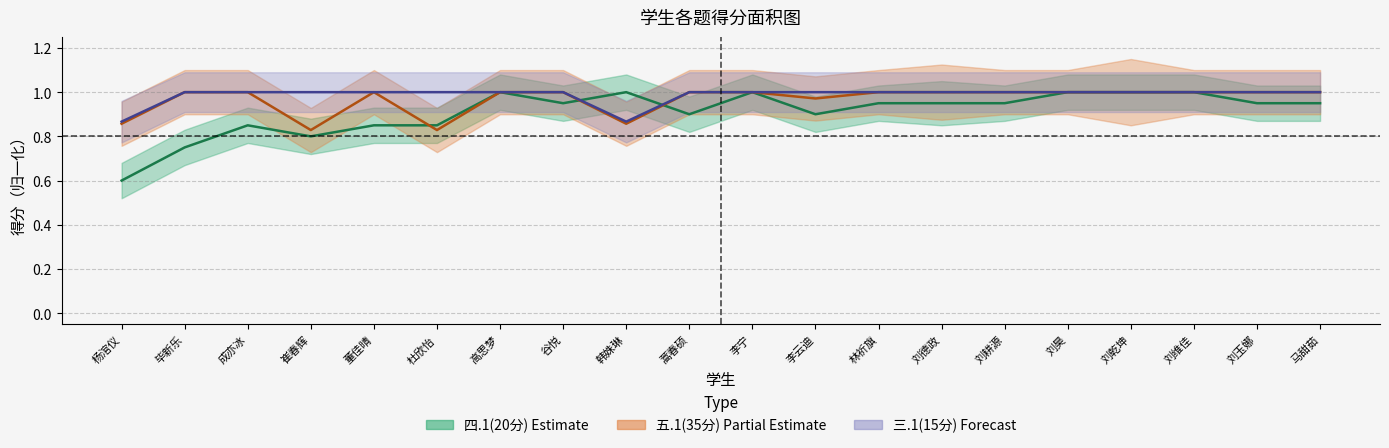

Reading right to left, list all the values displayed in this chart.

四.1(20分): 马甜茹=0.9	刘玉娜=0.9	刘维佳=1.0	刘乾坤=1.0	刘昊=1.0	刘耕源=0.9	刘德政=0.9	林祈旗=0.9	李云迪=0.9	李宁=1.0	蒿春硕=0.9	韩姝琳=1.0	谷悦=0.9	高思梦=1.0	杜欣怡=0.8	董佳晴=0.8	崔春辉=0.8	成亦冰=0.8	毕新乐=0.8	杨涫仪=0.6
五.1(35分): 马甜茹=1.0	刘玉娜=1.0	刘维佳=1.0	刘乾坤=1.0	刘昊=1.0	刘耕源=1.0	刘德政=1.0	林祈旗=1.0	李云迪=1.0	李宁=1.0	蒿春硕=1.0	韩姝琳=0.9	谷悦=1.0	高思梦=1.0	杜欣怡=0.8	董佳晴=1.0	崔春辉=0.8	成亦冰=1.0	毕新乐=1.0	杨涫仪=0.9
三.1(15分): 马甜茹=1.0	刘玉娜=1.0	刘维佳=1.0	刘乾坤=1.0	刘昊=1.0	刘耕源=1.0	刘德政=1.0	林祈旗=1.0	李云迪=1.0	李宁=1.0	蒿春硕=1.0	韩姝琳=0.9	谷悦=1.0	高思梦=1.0	杜欣怡=1.0	董佳晴=1.0	崔春辉=1.0	成亦冰=1.0	毕新乐=1.0	杨涫仪=0.9